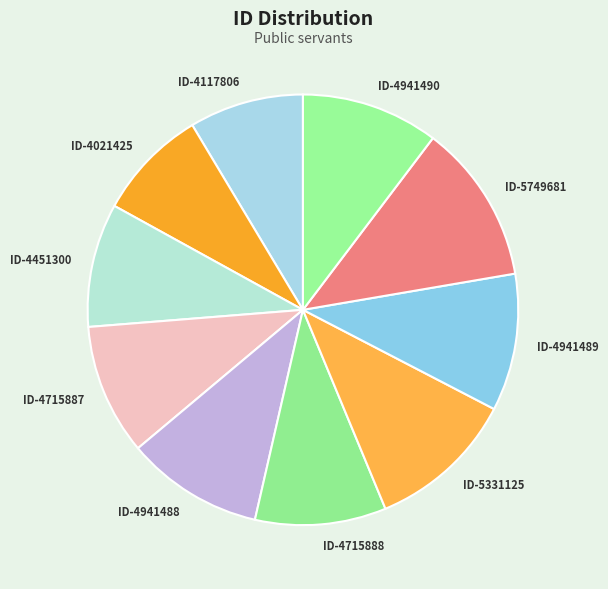

The ID-4941489 slice represents 25% of the pie. True or false?

False